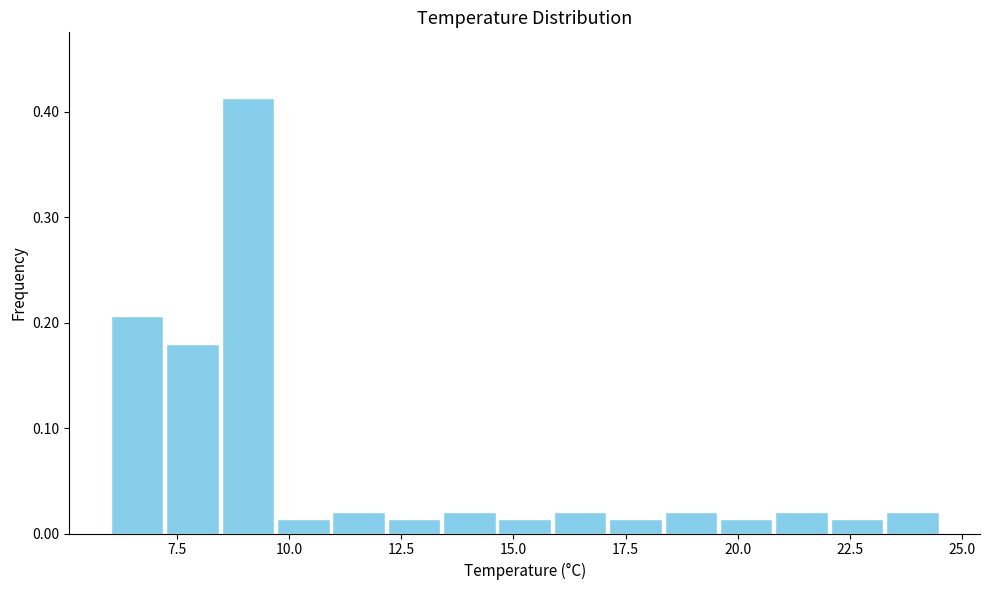

Read against the x-axis, roughly where is the centre of the tallest bar?

9.0